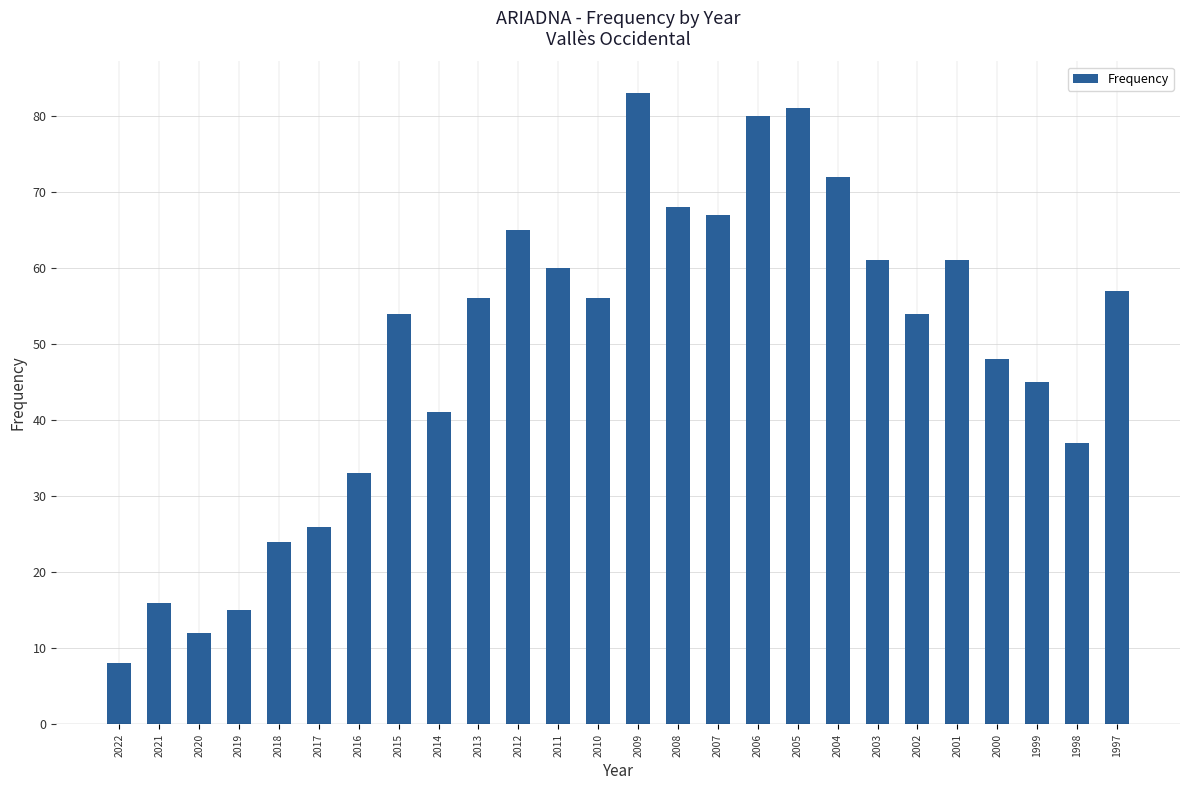

Does the chart contain any negative values?

No